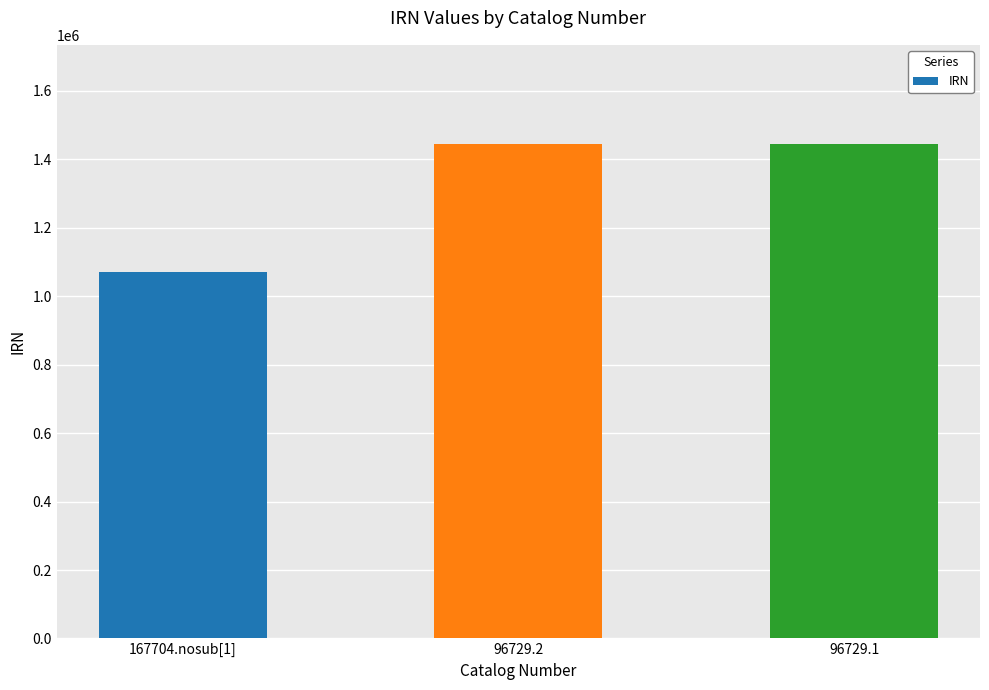

What is the difference between the maximum and minimum values?

374590